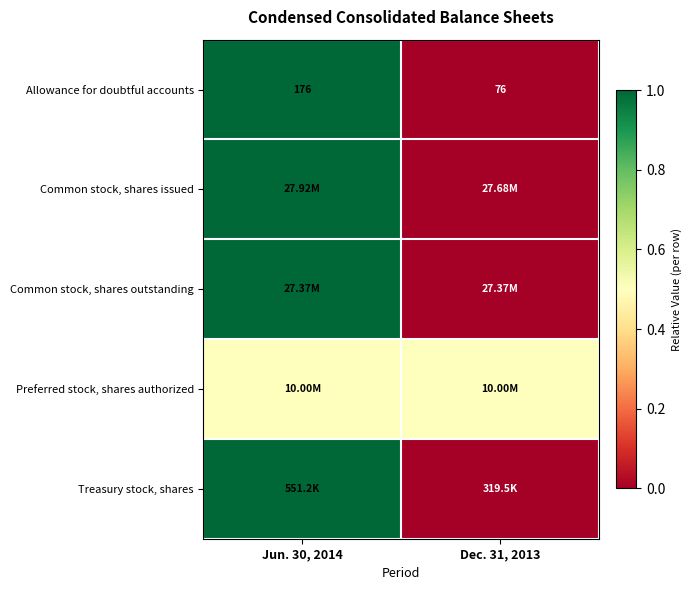

Which category has the lowest value across all series?

Dec. 31, 2013